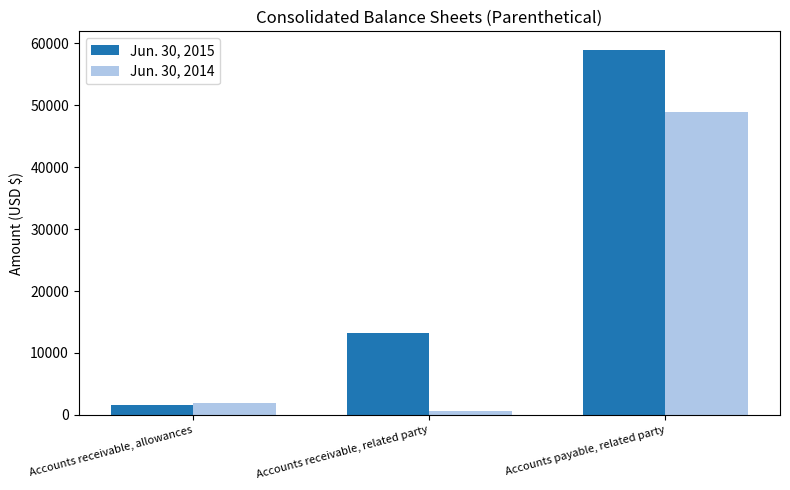

How many bars are there in total?

6